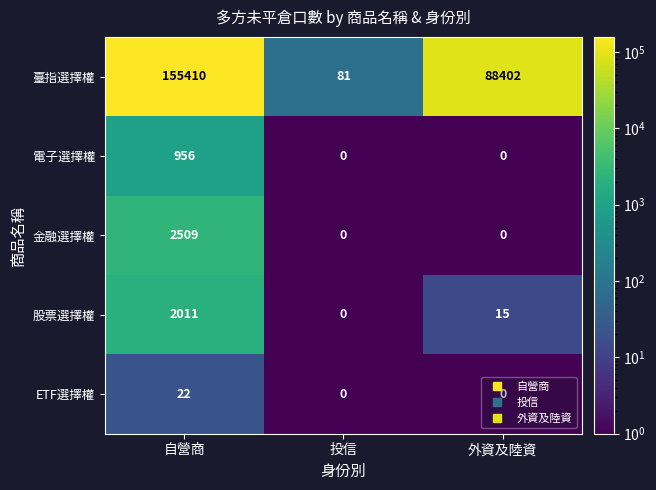

At which label does 臺指選擇權 first exceed 88402?

自營商